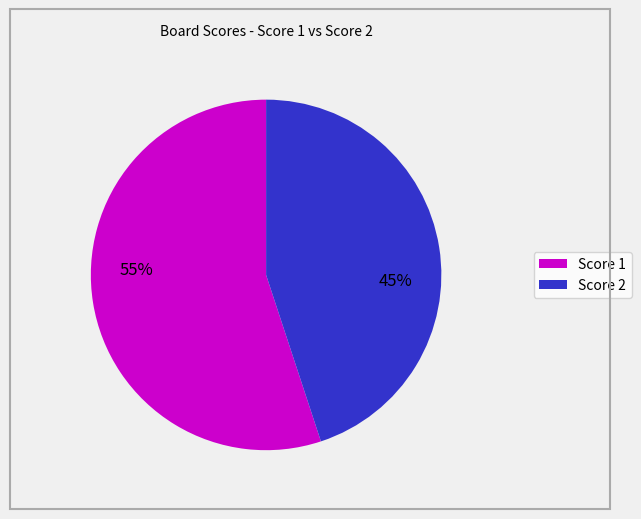

To the nearest percent, what is the difference between the largest and smallest slice percentages?

10%